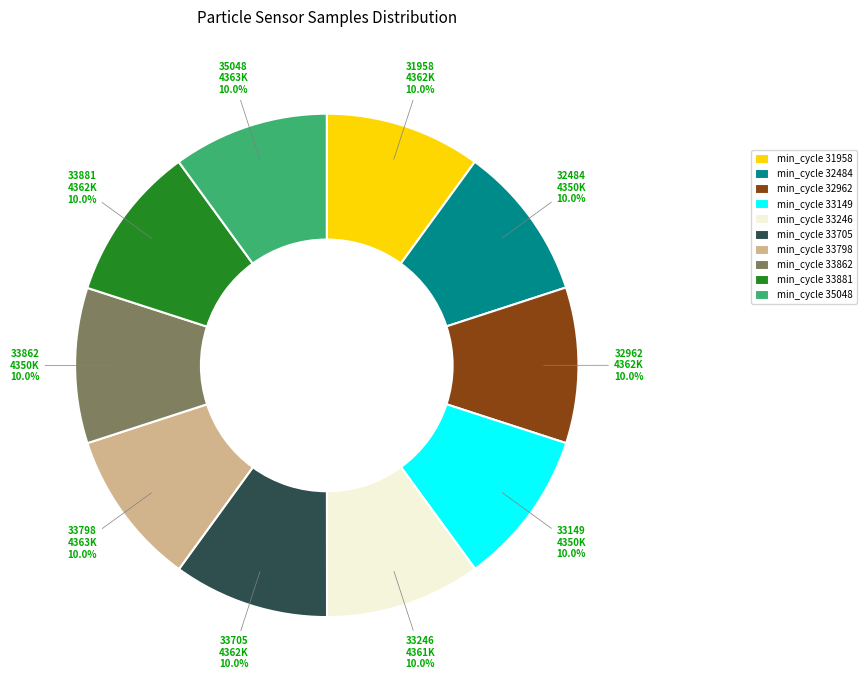

Does min_cycle 32962 account for over 50% of the chart?

No